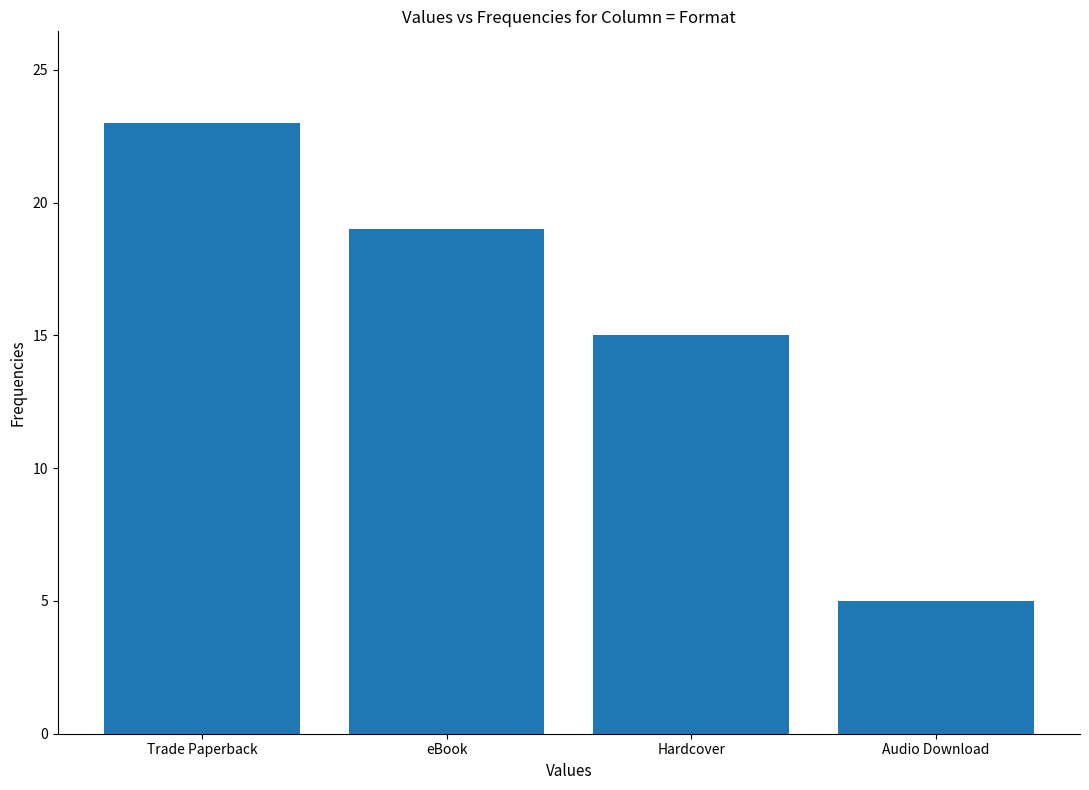

What is the minimum value shown in the chart?

5